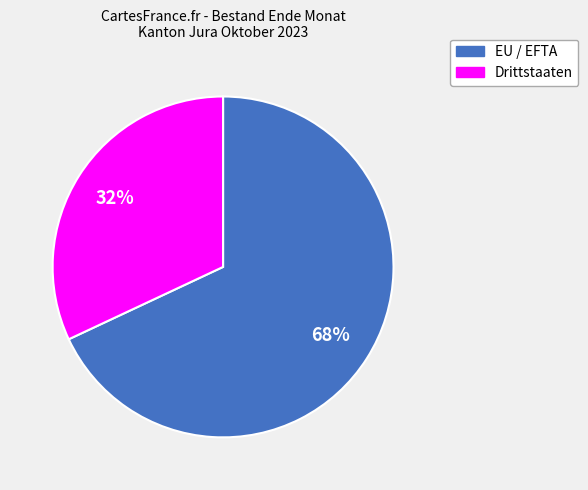

Is the sum of EU / EFTA and Drittstaaten greater than half?

Yes